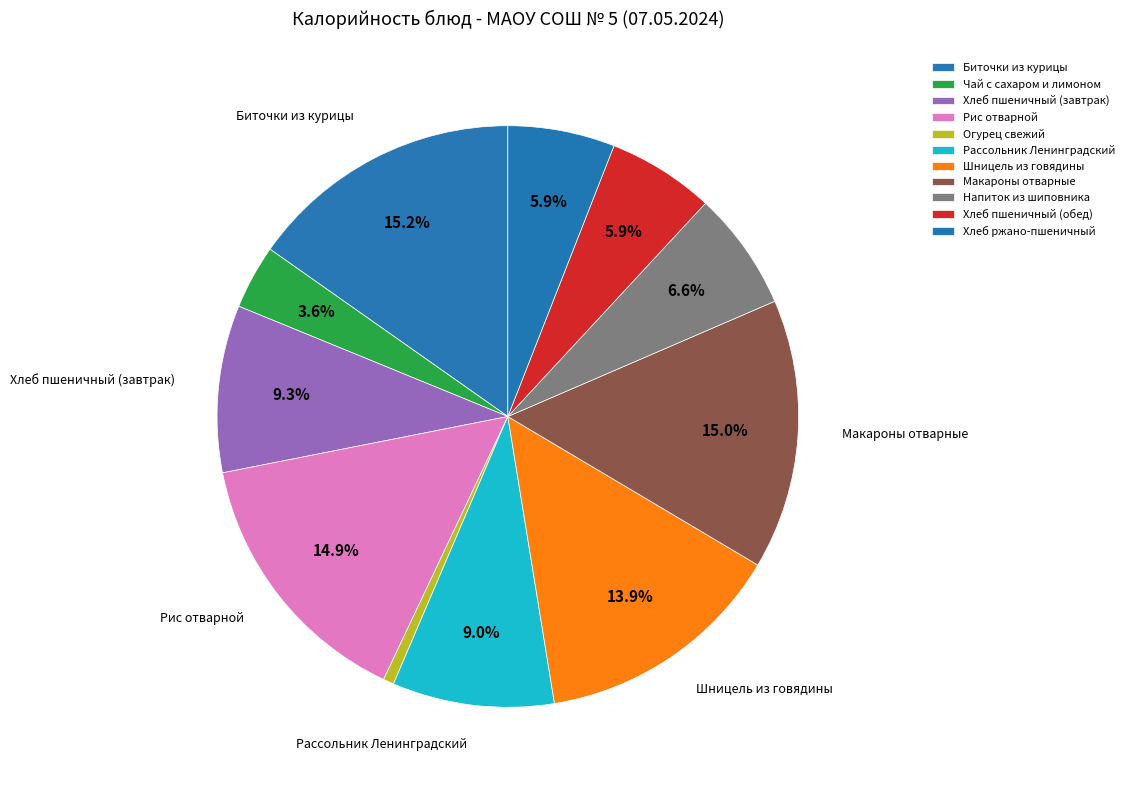

To the nearest percent, what is the average slice percentage?

9%